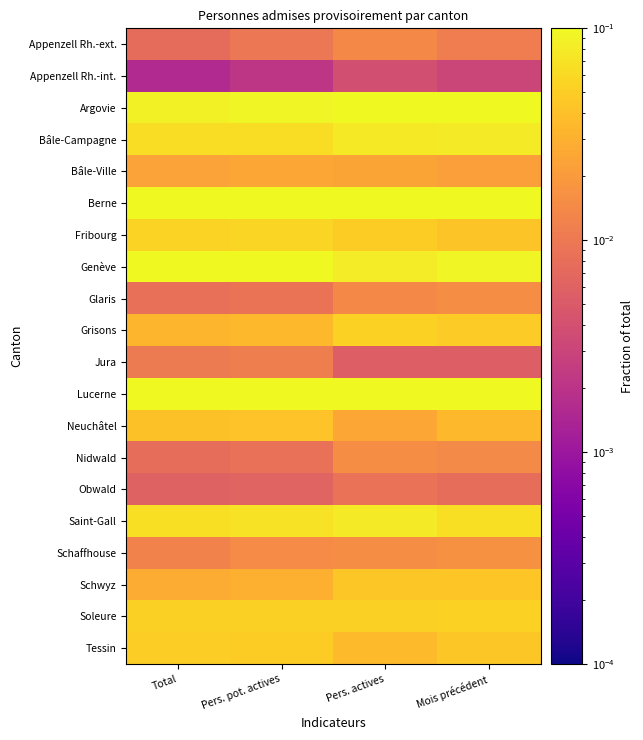

What is the spread (max minus min) of values at Total?

0.2